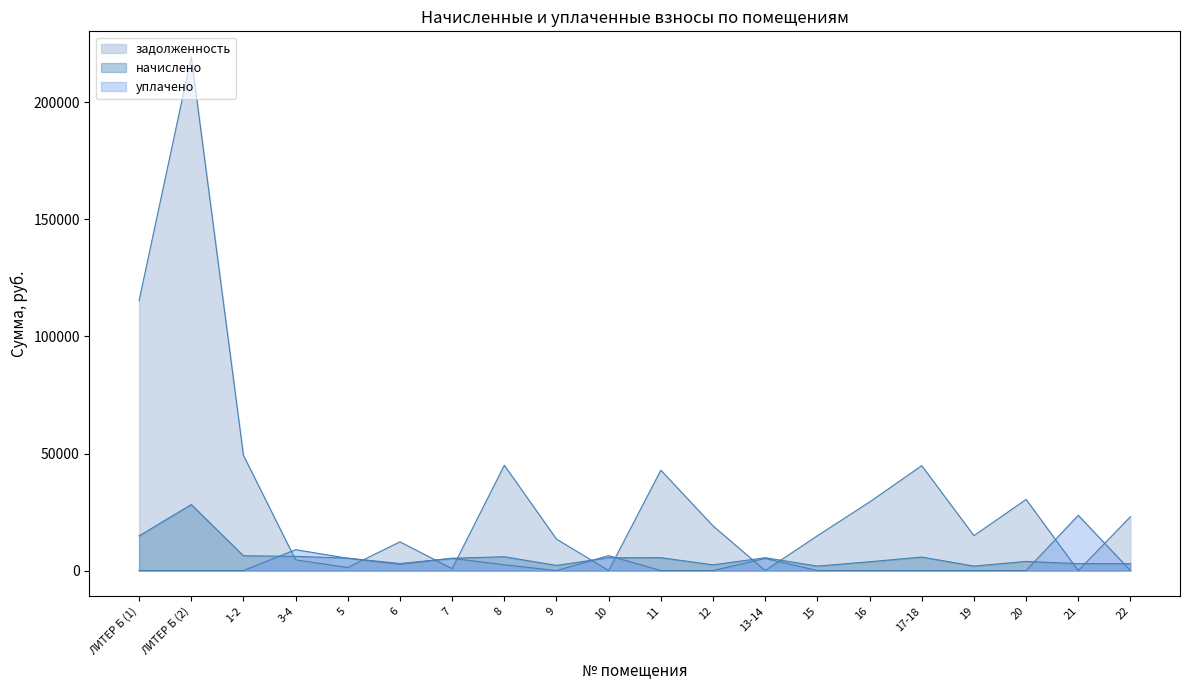

List the series in order of their peak value, lowest first.

уплачено, начислено, задолженность